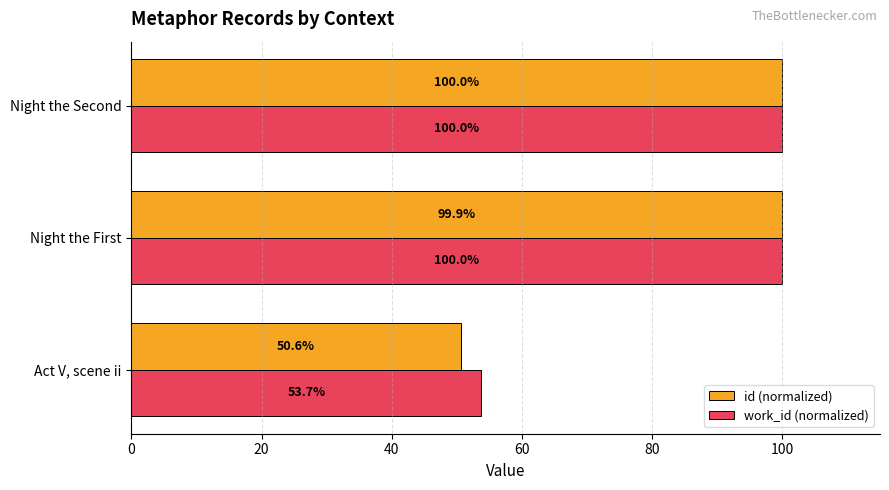

Which series has the largest range (max minus min)?

id (normalized)